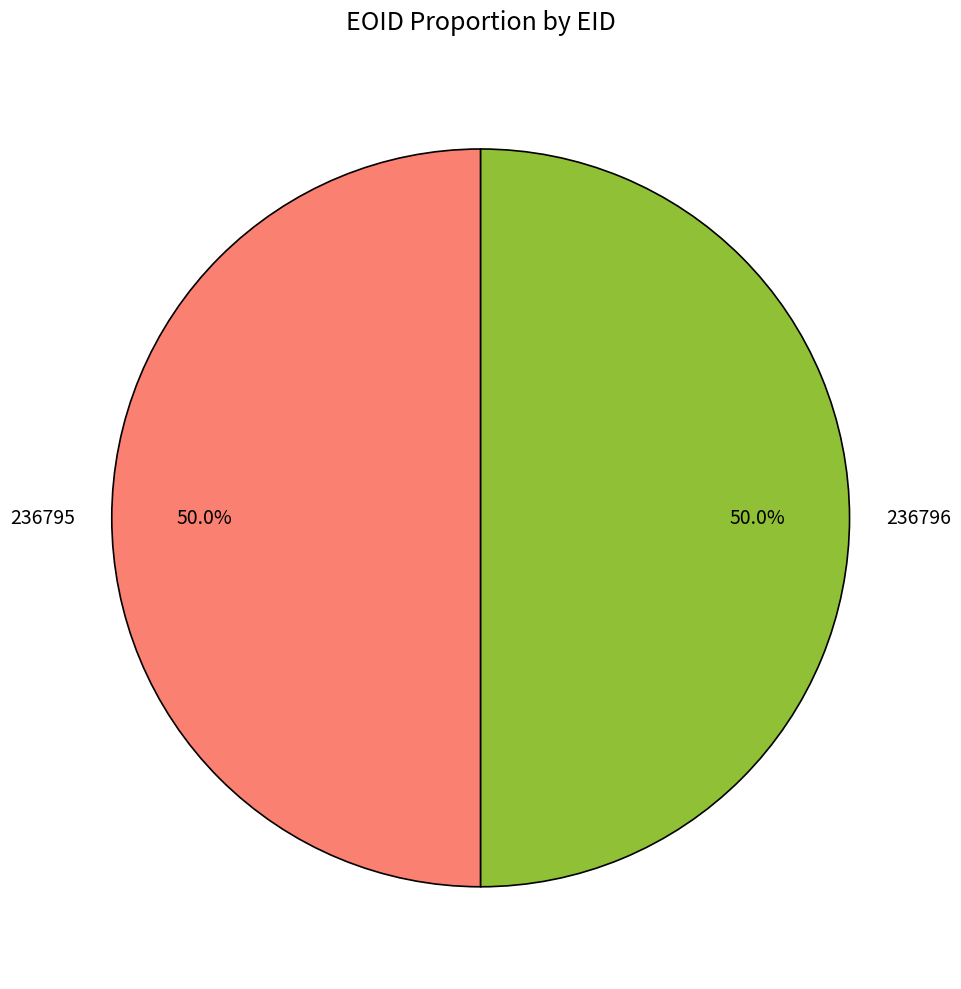

Which category has the smallest portion of the pie?

236795